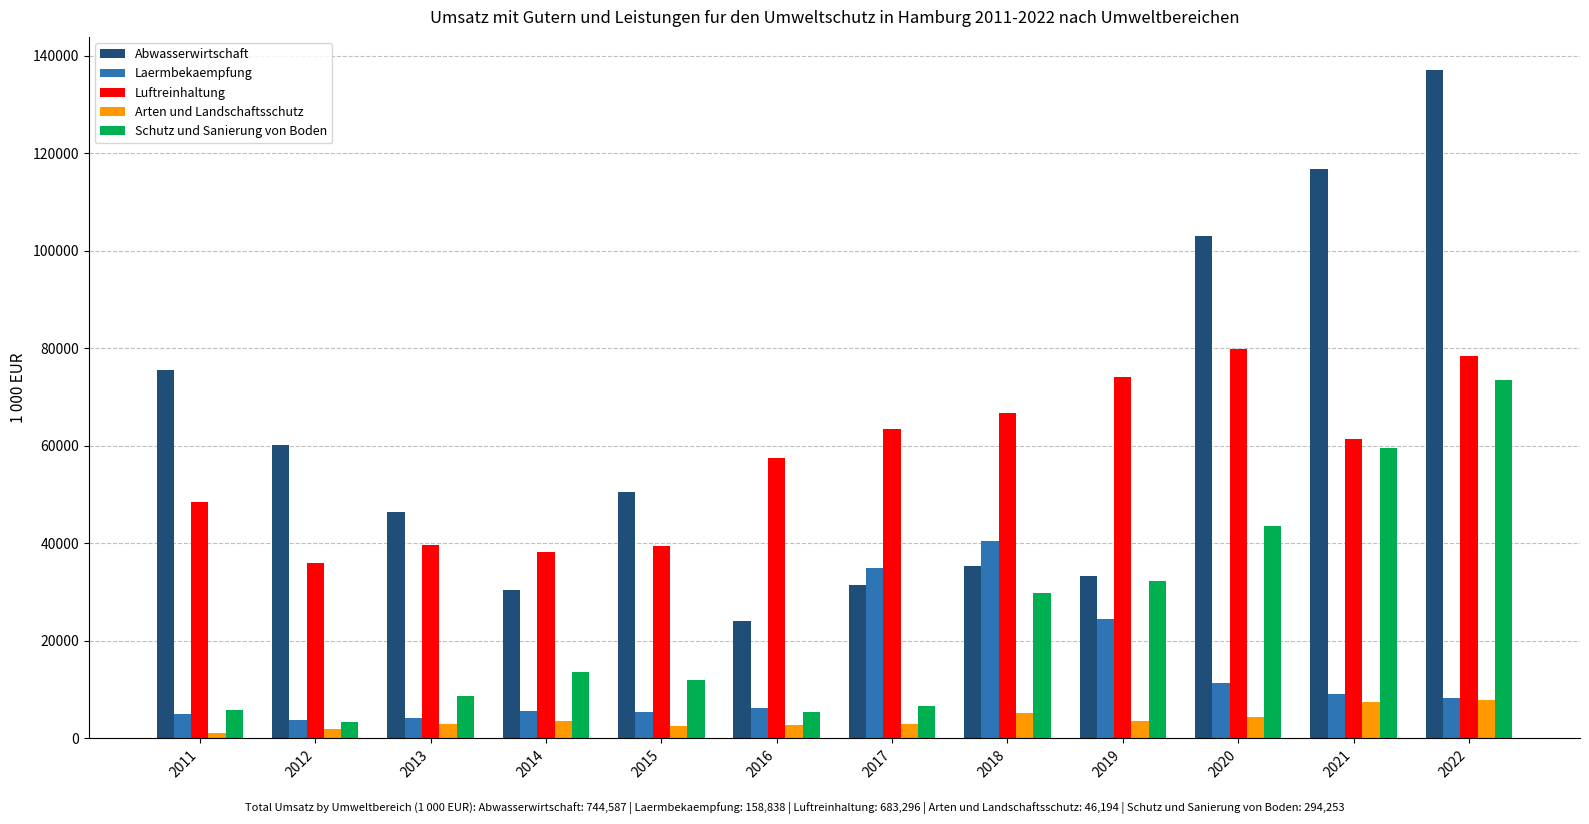

How many bars are there in each group?

5